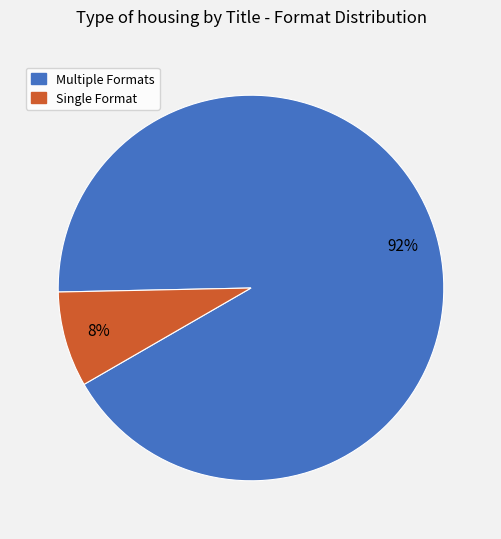

Does any single category account for the majority?

Yes